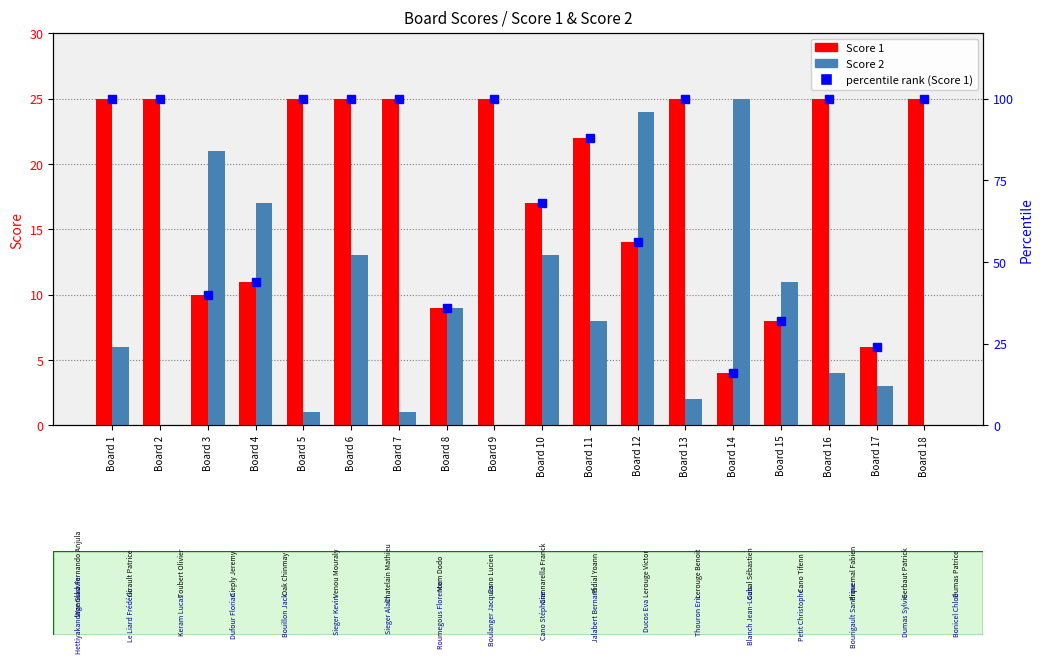

Which label corresponds to the largest value in the chart?

Board 1